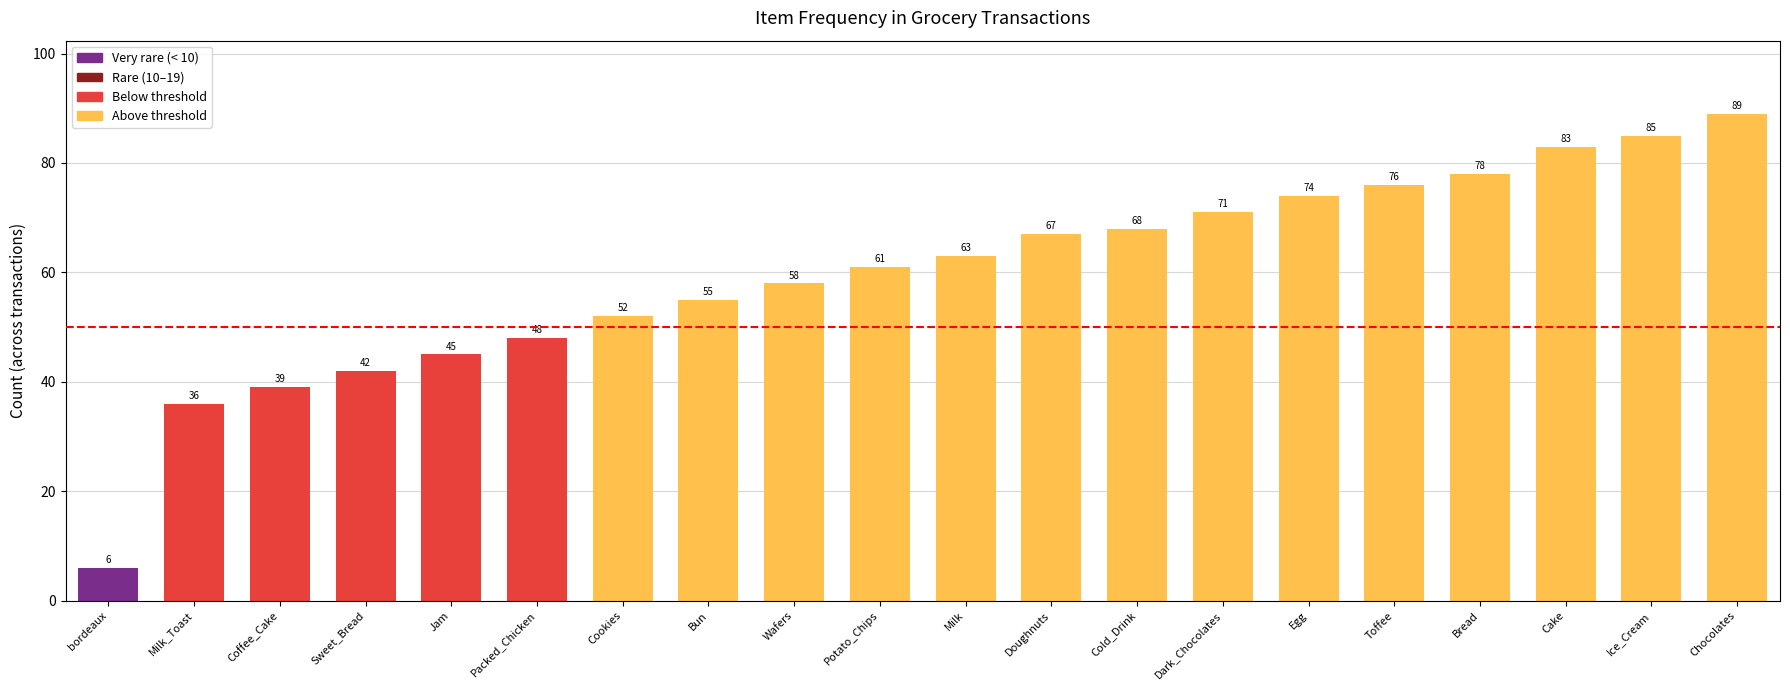

Where does the data first go above 63?

Doughnuts